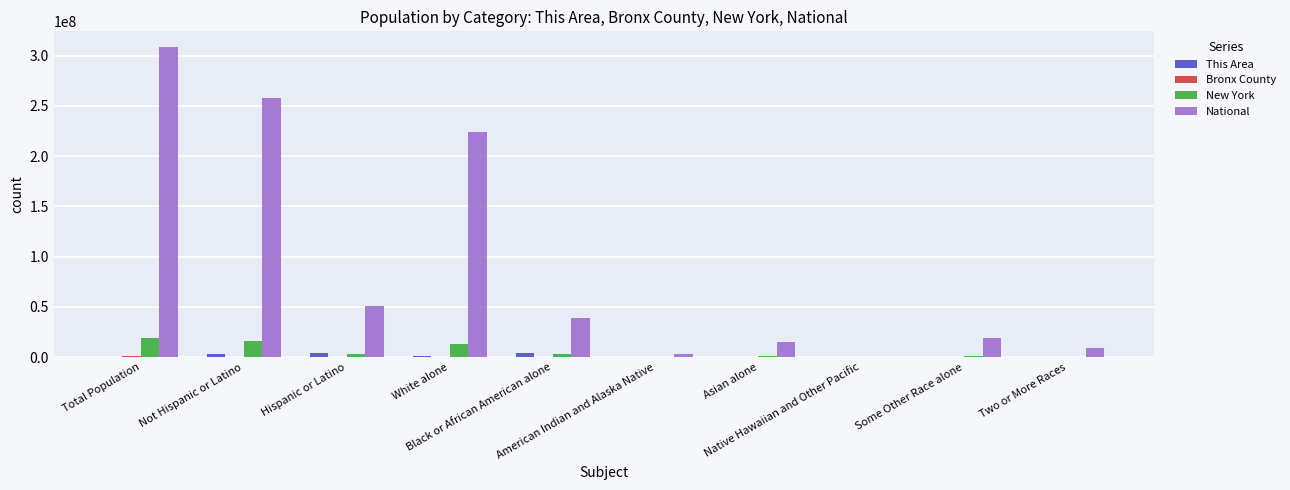

Which series has the largest total across all categories?

National